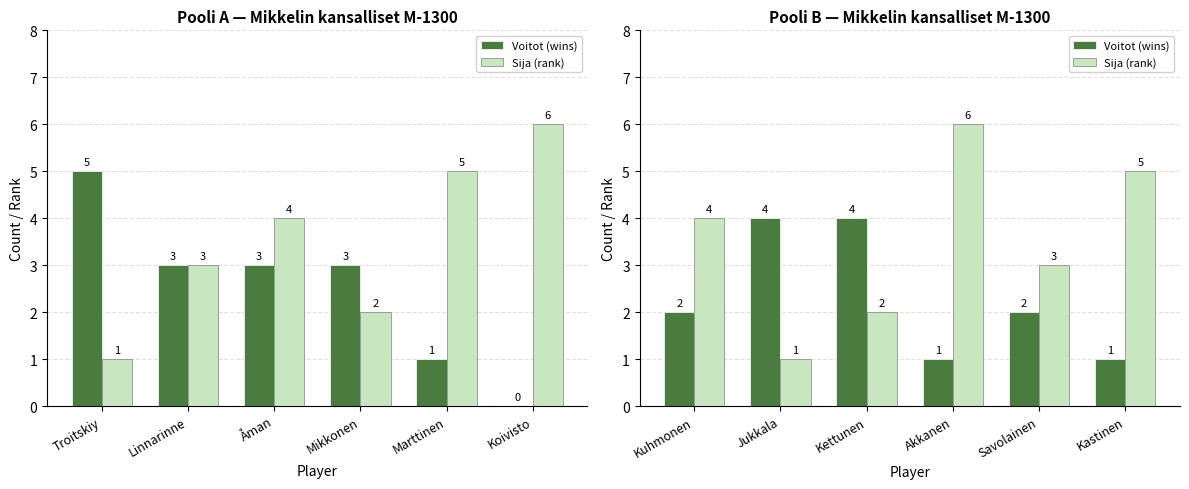

Between Kuhmonen and Kastinen, which is larger?

Kuhmonen